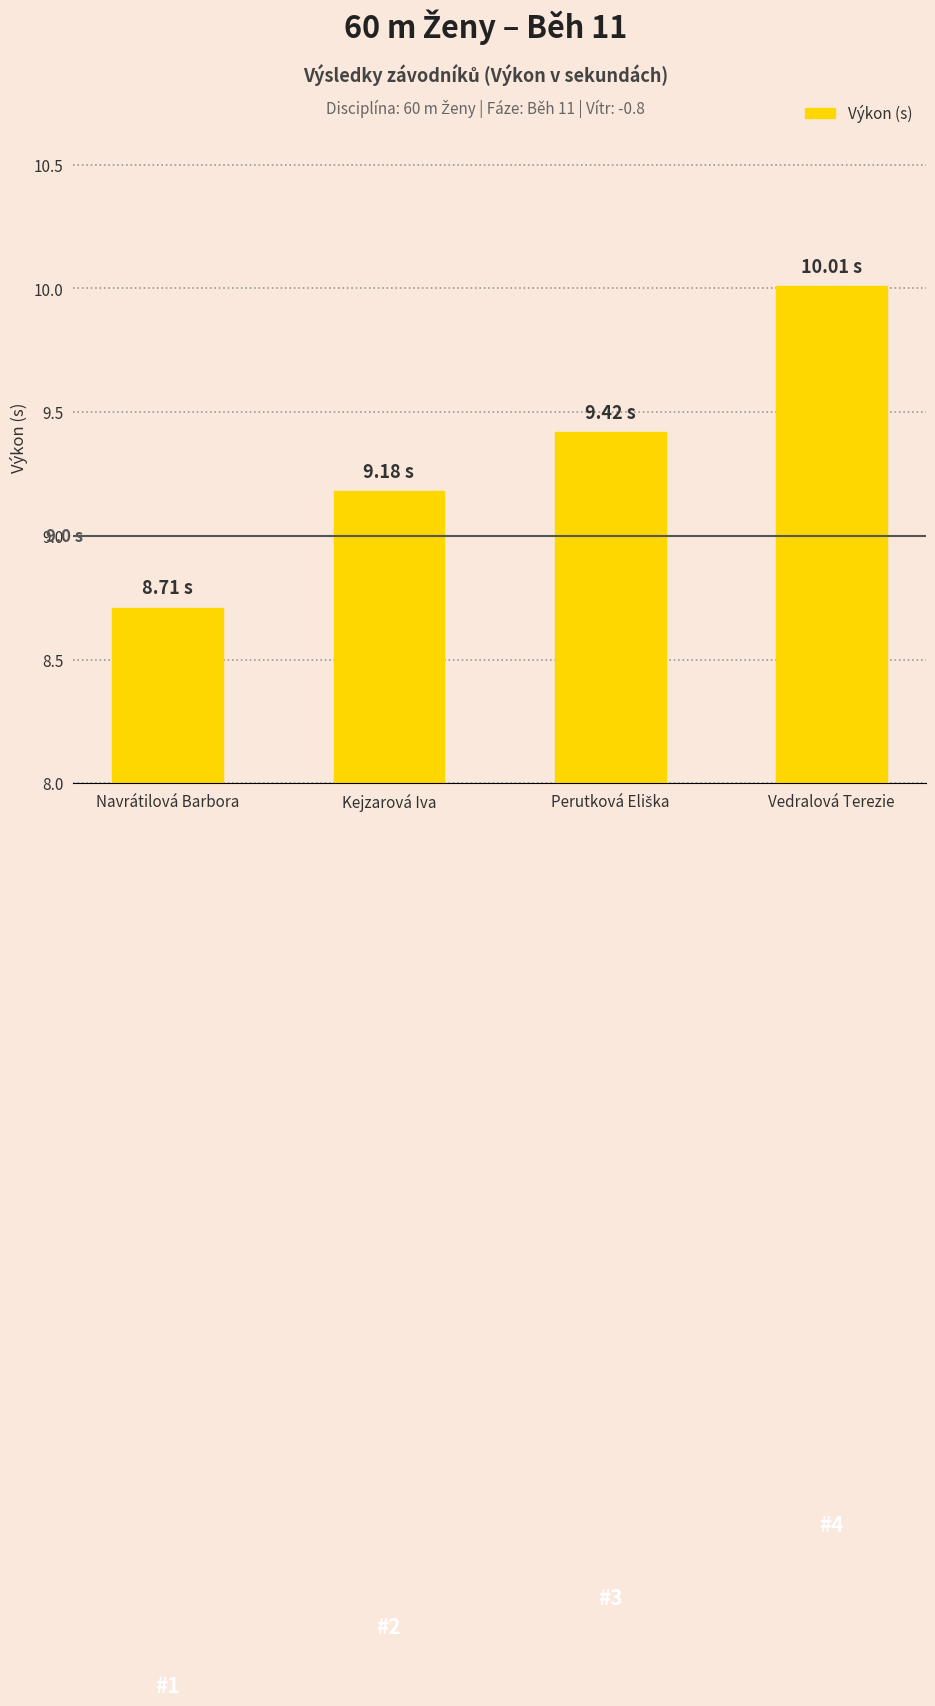

What is the sum of all values?

37.3